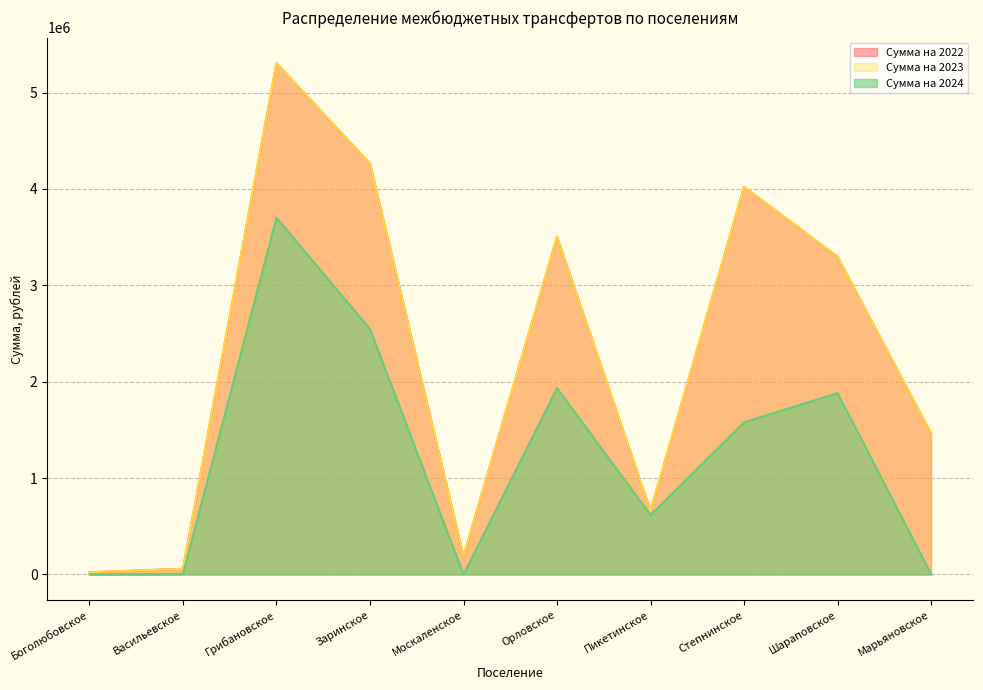

How many lines are shown in the chart?

3